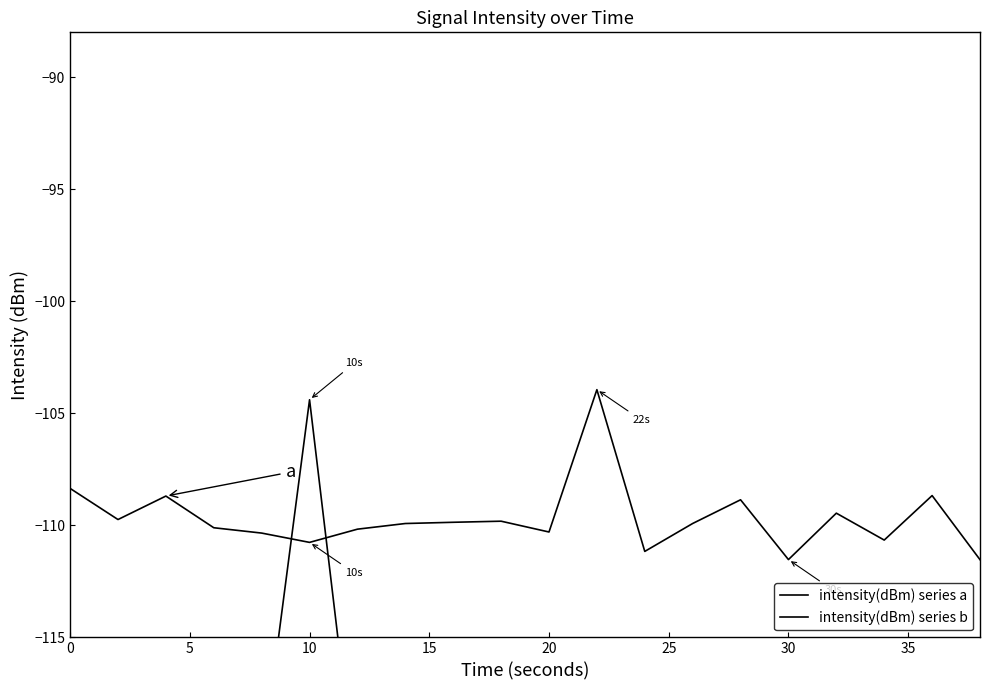

Which series has the largest total across all categories?

intensity(dBm) series a